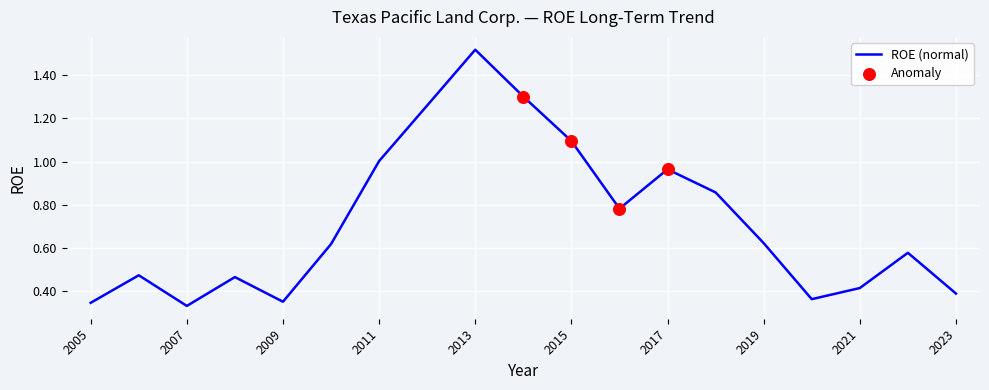

What is the difference between the maximum and minimum values?

1.2